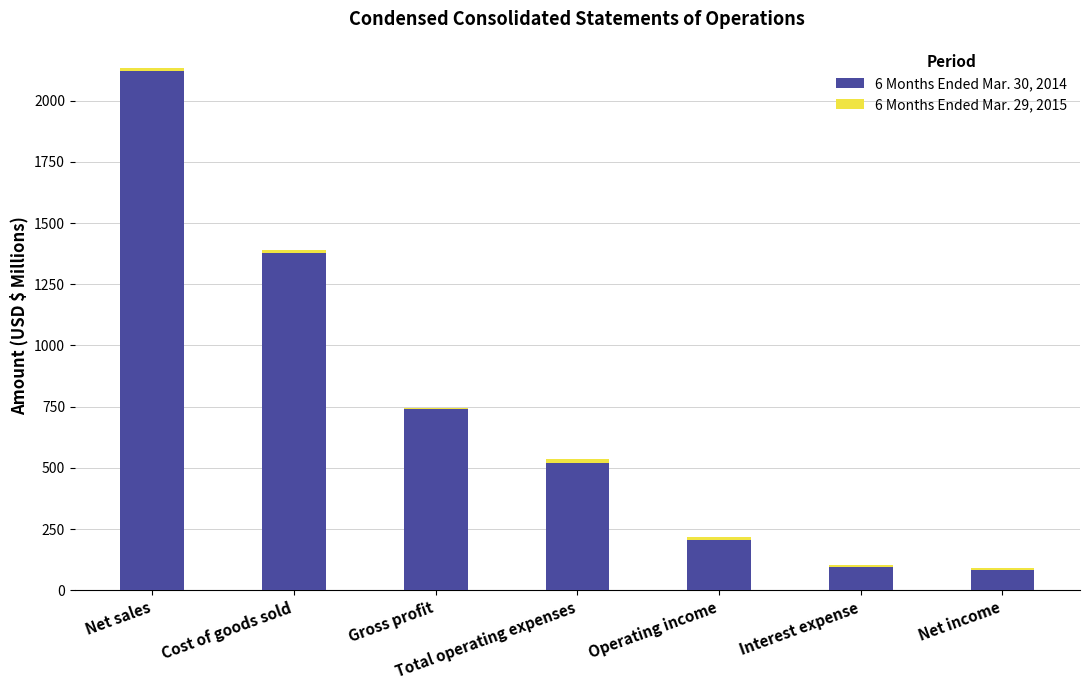

What is the highest value of the 6 Months Ended Mar. 30, 2014 series?

2122.3